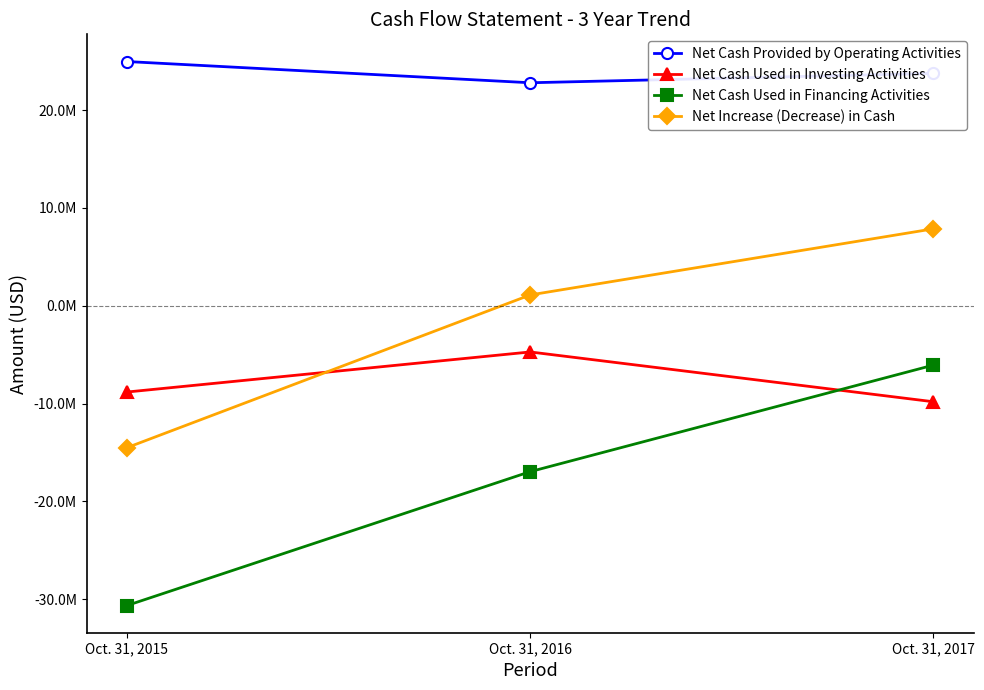

What is the sum of the Net Increase (Decrease) in Cash values at Oct. 31, 2016 and Oct. 31, 2017?

8961886